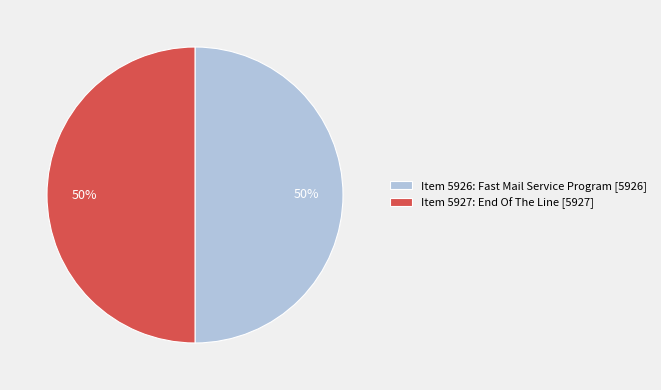

Combined, do Item 5926: Fast Mail Service Program and Item 5927: End Of The Line account for over 50%?

Yes